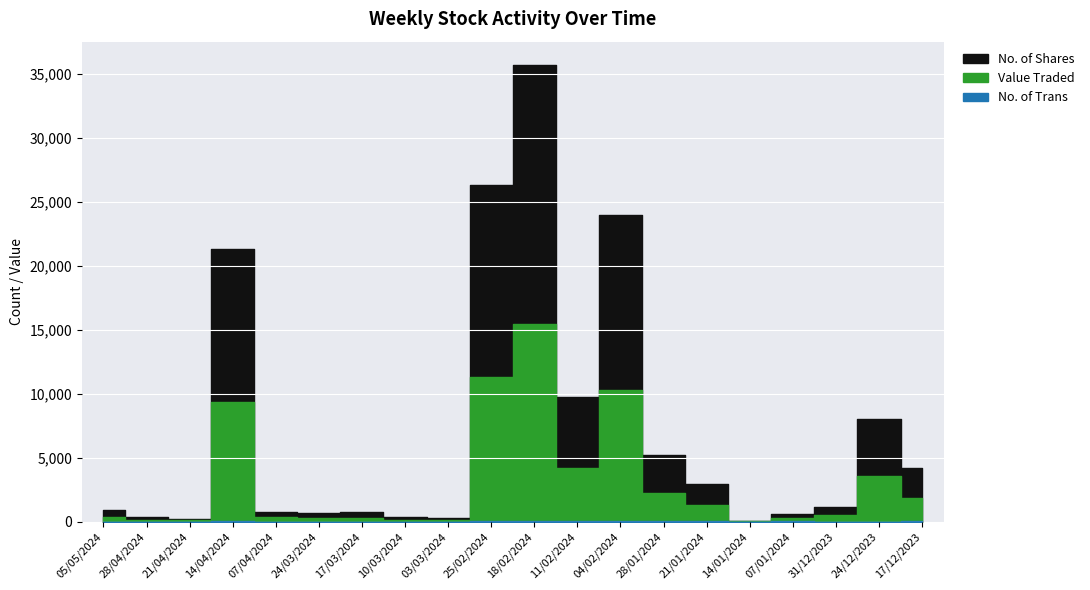

At which category is the sum across all series the highest?

18/02/2024